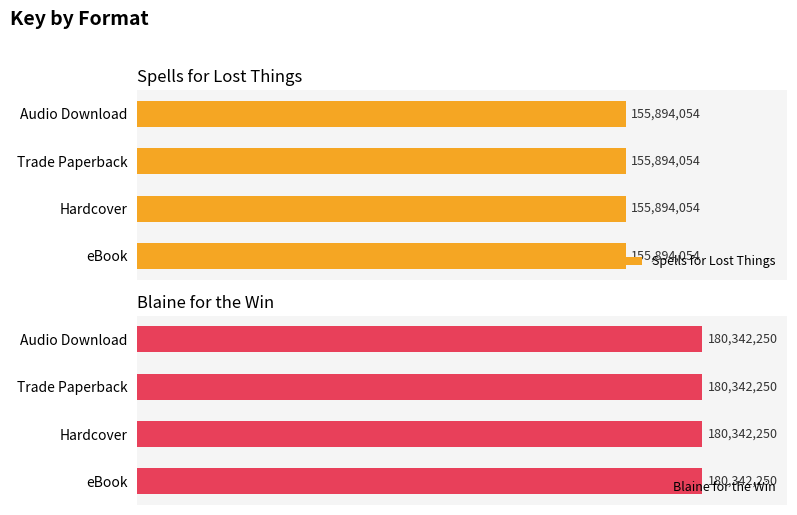

How many bars are there in total?

8